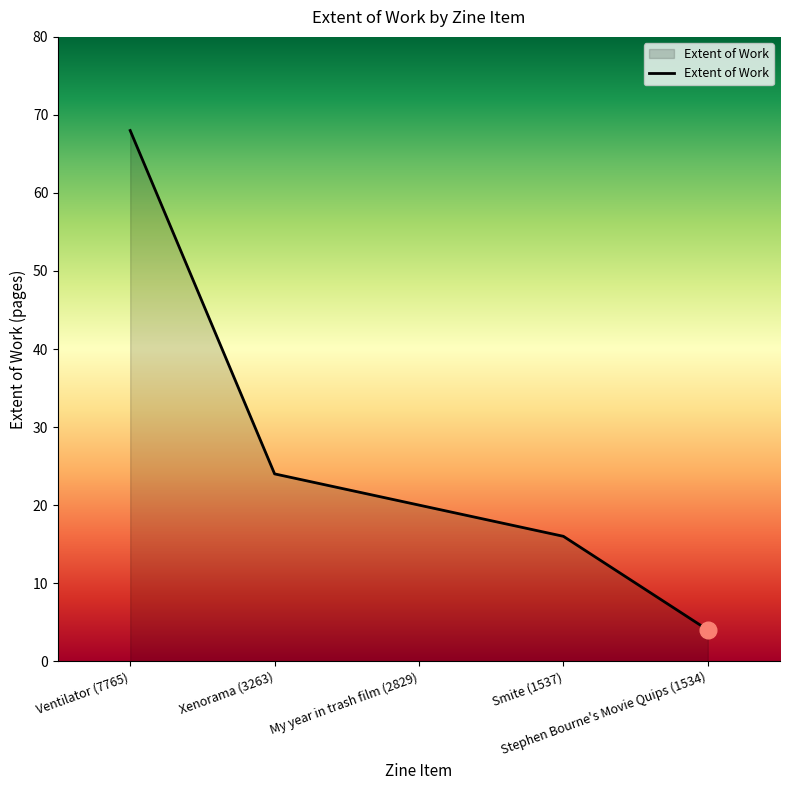

Between Xenorama (3263) and Stephen Bourne's Movie Quips (1534), which is larger?

Xenorama (3263)